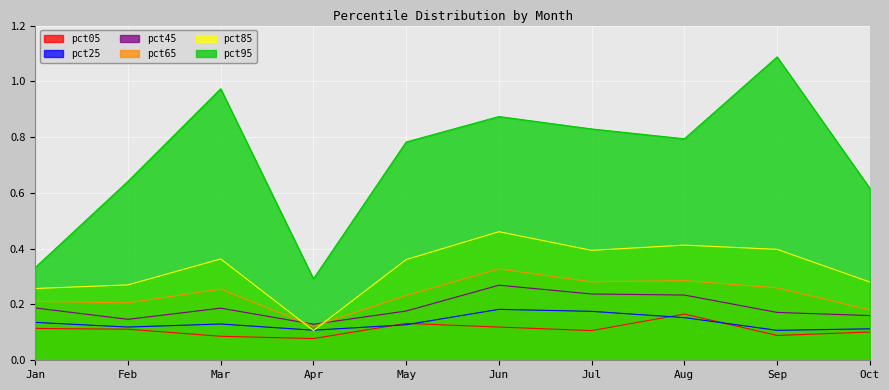

What is the approximate value of pct25 at Jun?

0.2